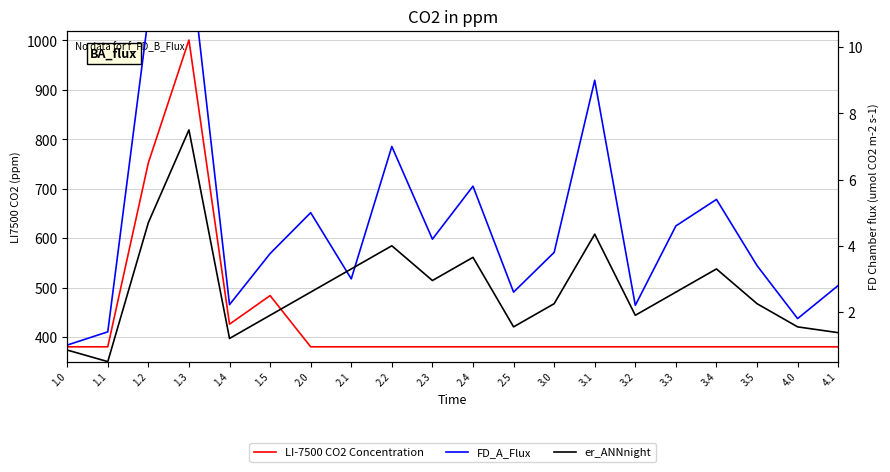

True or false: er_ANNnight and FD_A_Flux intersect in this chart.

True